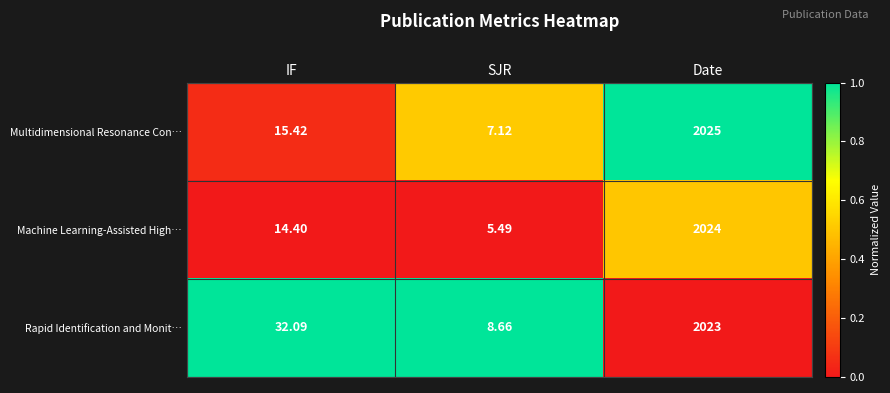

List the series in order of their overall mean, lowest first.

Machine Learning-Assisted High…, Multidimensional Resonance Con…, Rapid Identification and Monit…